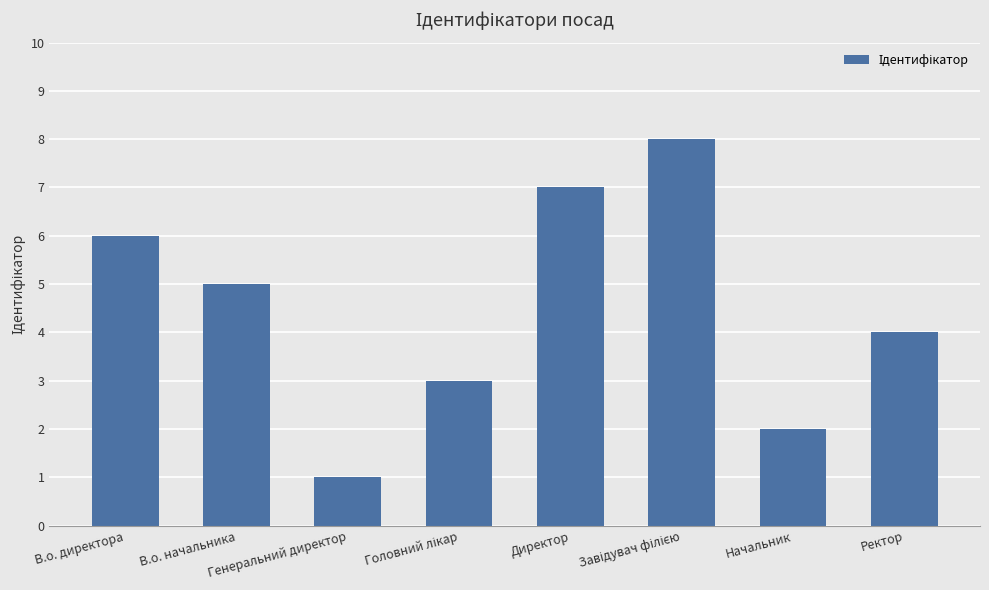

What is the greatest value displayed?

8